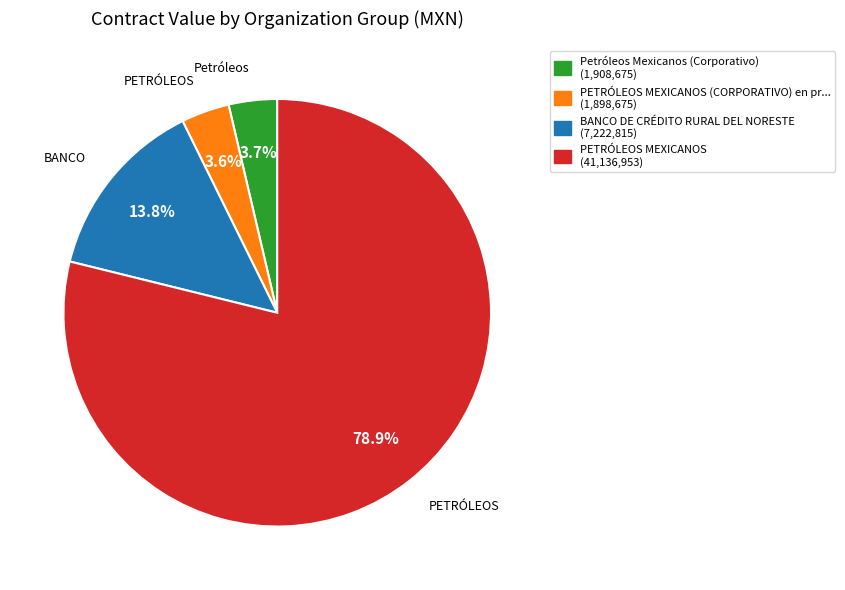

How many slices are in this pie chart?

4